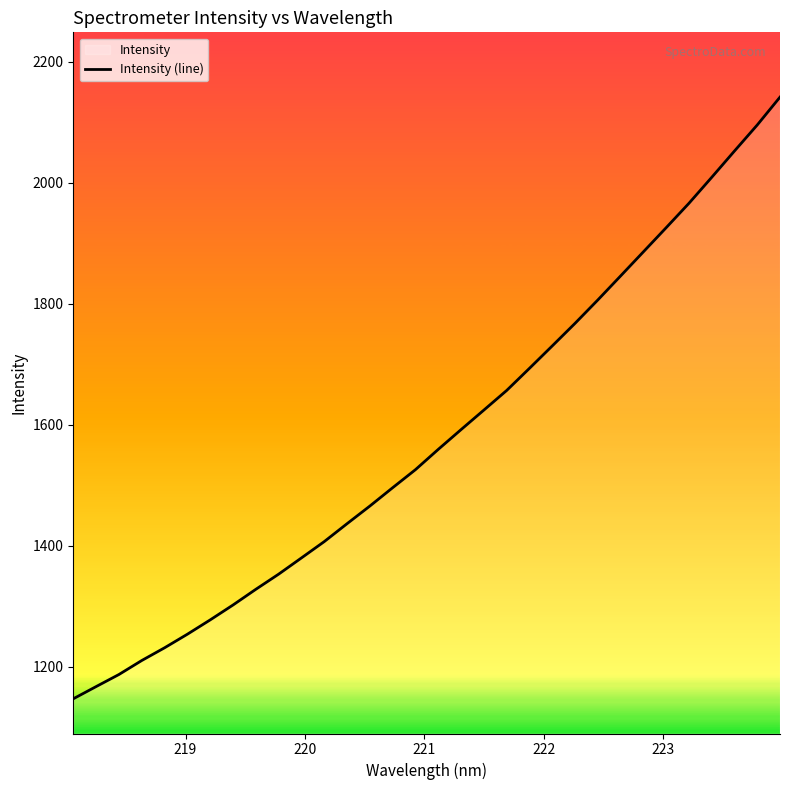

Does the chart have visible grid lines?

No